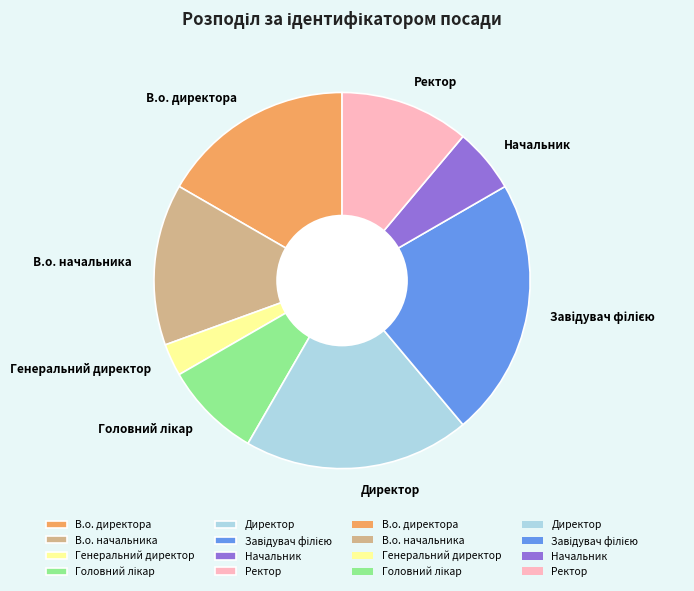

The В.о. начальника slice represents 23% of the pie. True or false?

False